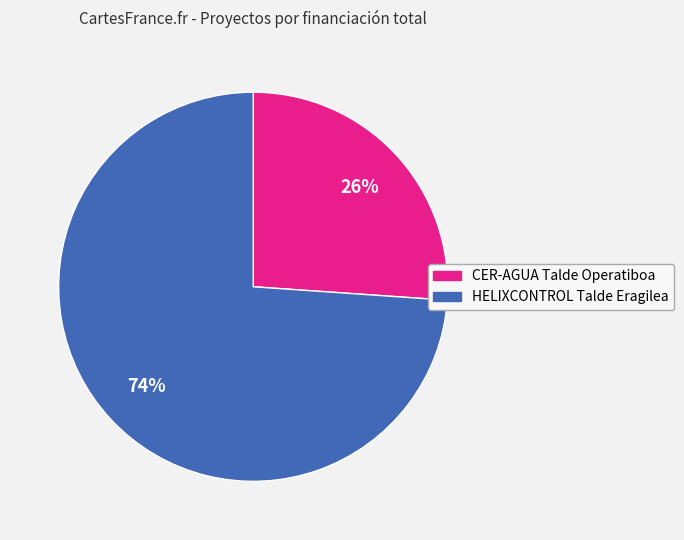

Rank the categories by value from lowest to highest.

CER-AGUA Talde Operatiboa, HELIXCONTROL Talde Eragilea